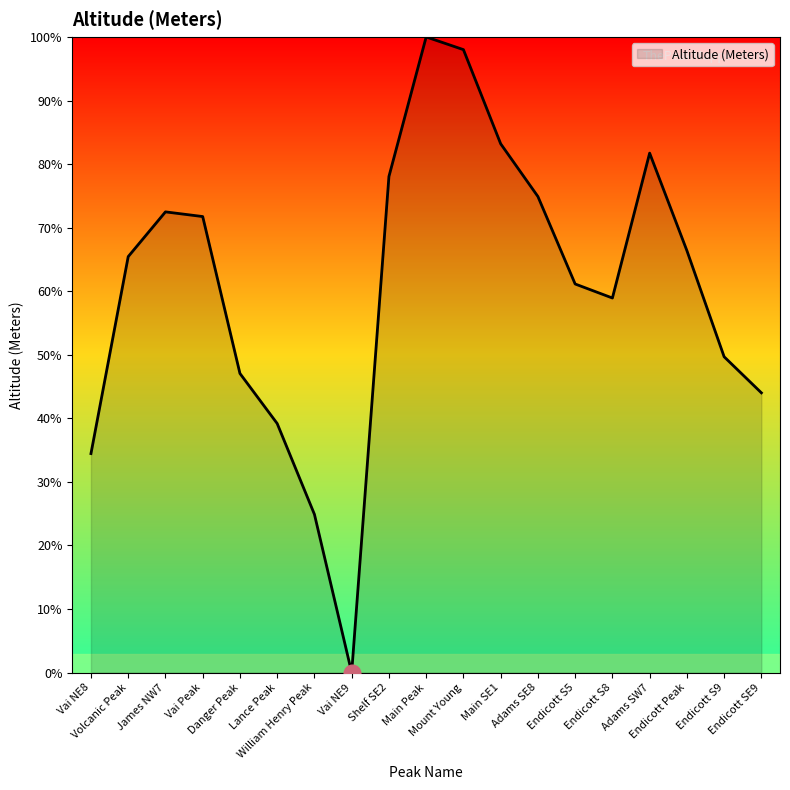

How many categories are shown in the chart?

19